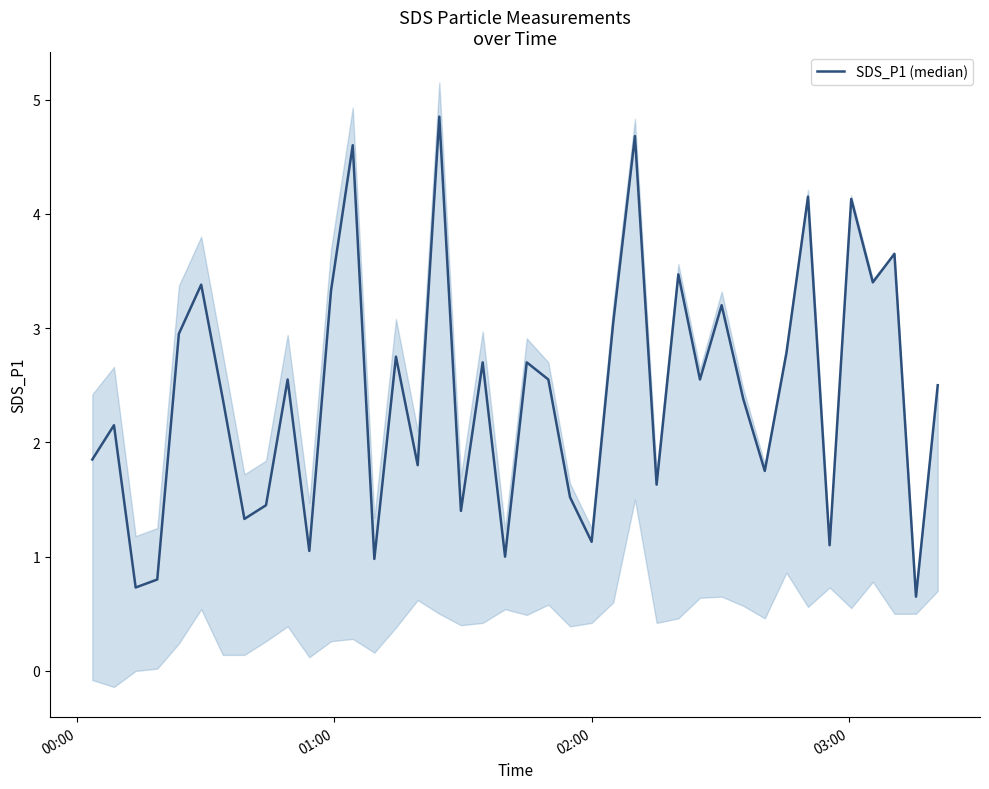

What is the greatest value displayed?

4.8